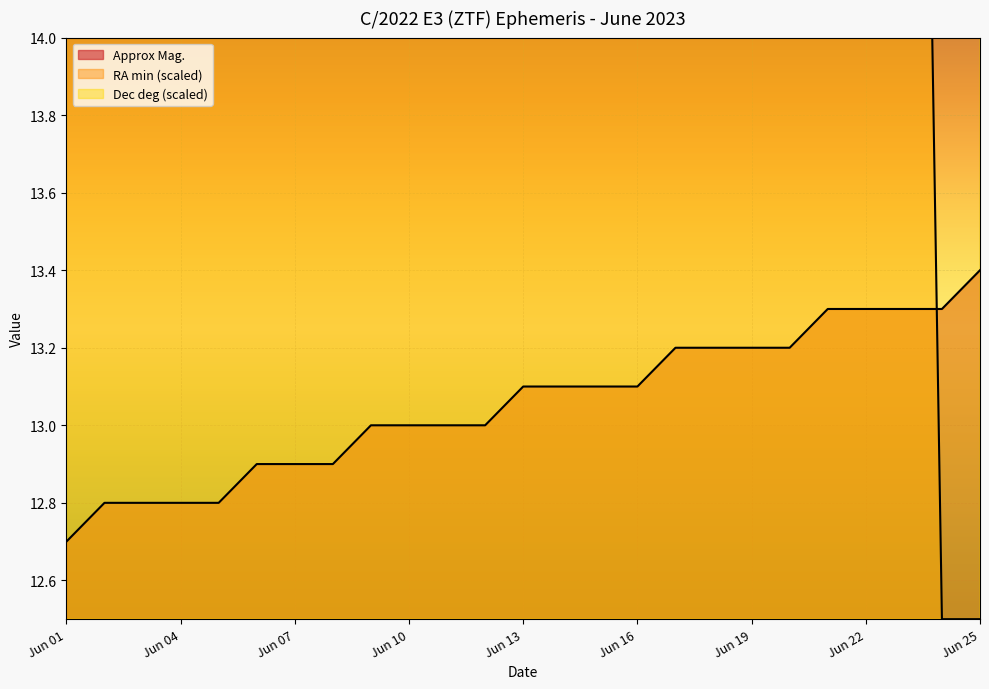

Which category has the highest value across all series?

Jun 23